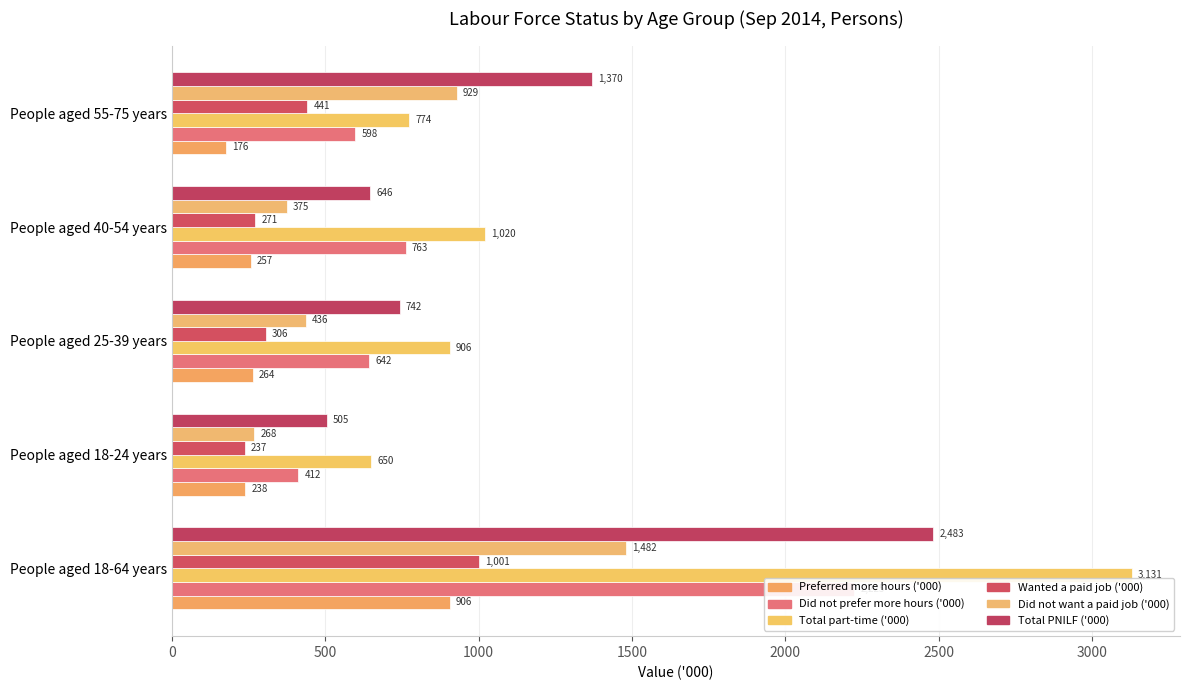

Reading left to right, what are all the values shown in this chart?

Preferred more hours ('000): 905.5	238.4	263.7	256.9	176.5
Did not prefer more hours ('000): 2225.0	412.0	642.2	762.6	597.5
Total part-time ('000): 3130.5	650.4	905.8	1019.5	774.0
Wanted a paid job ('000): 1001.1	236.9	305.5	271.4	440.9
Did not want a paid job ('000): 1482.0	268.1	436.4	375.1	928.9
Total PNILF ('000): 2483.1	504.9	741.9	646.4	1369.8